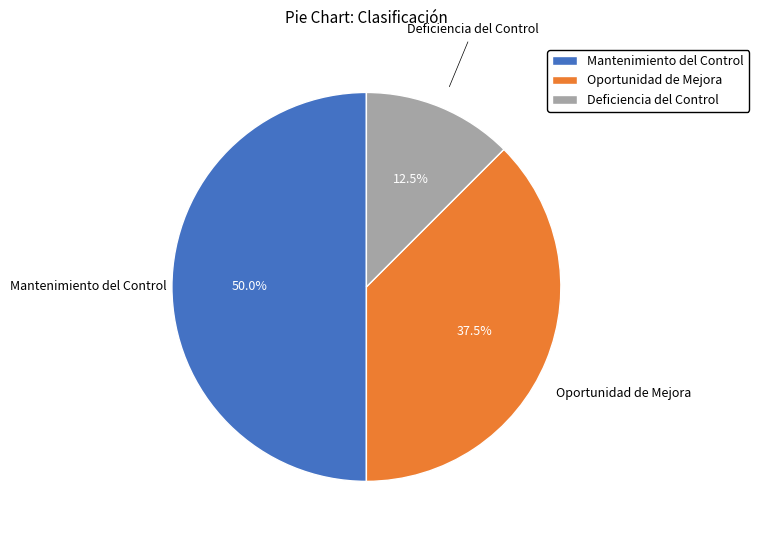

Rank the categories by value from highest to lowest.

Mantenimiento del Control, Oportunidad de Mejora, Deficiencia del Control